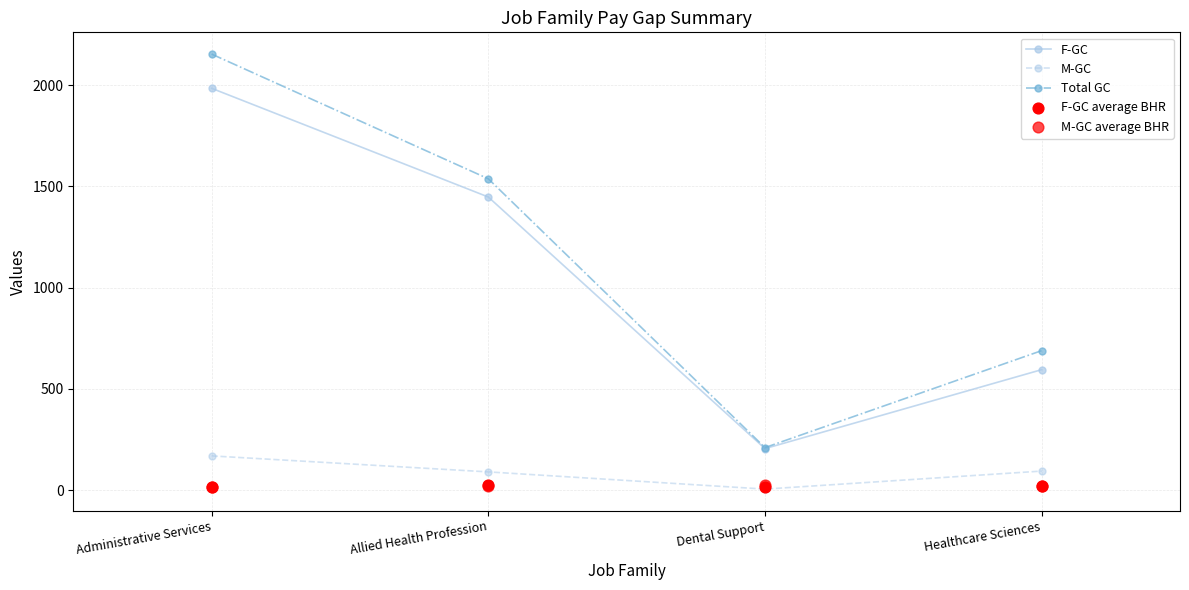

Which series contains the highest Y value?

Total GC